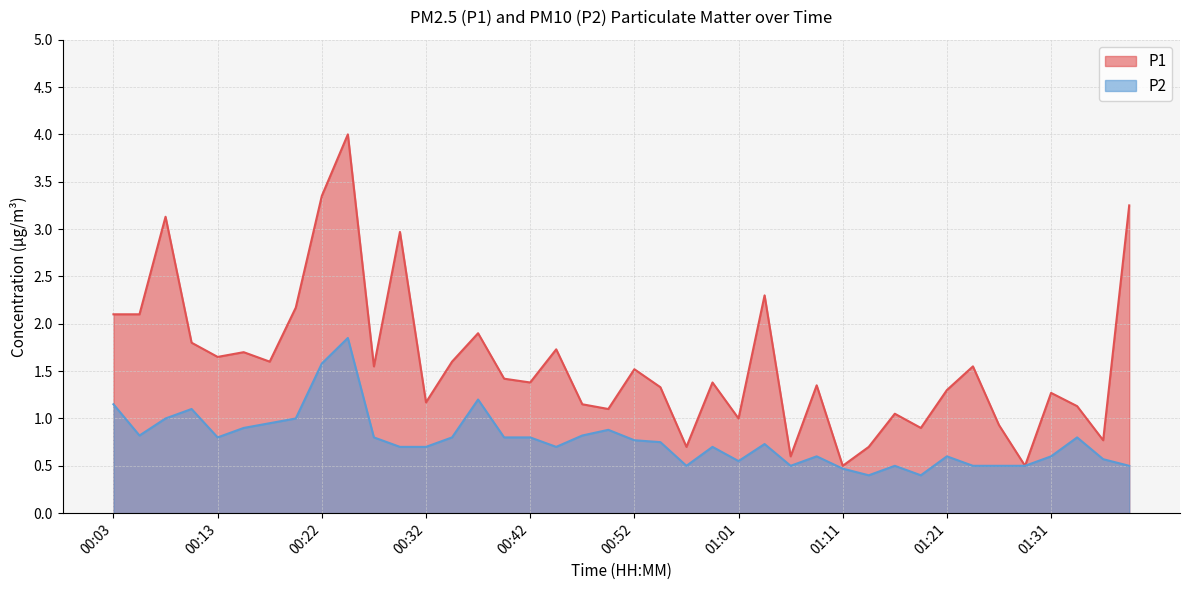

True or false: P1 and P2 cross at least once.

False